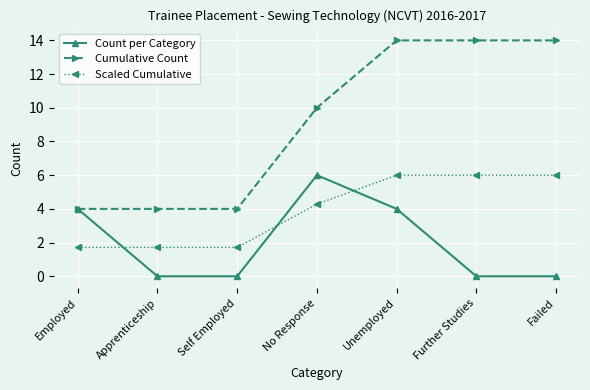

What is the spread (max minus min) of values at Further Studies?

14.0